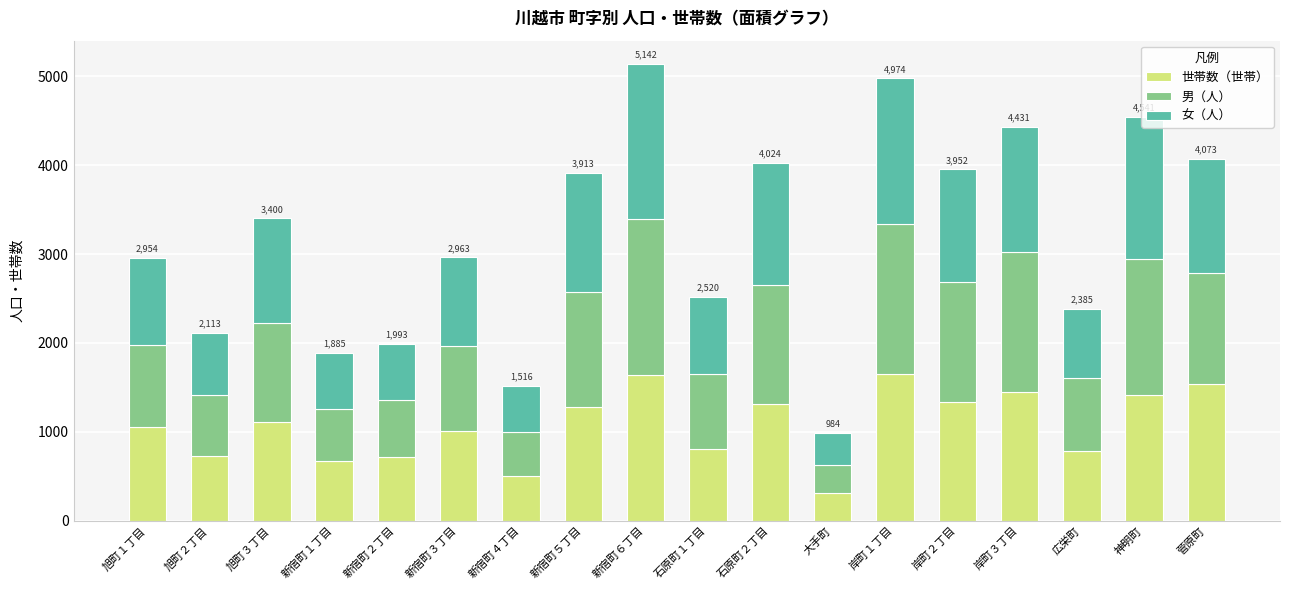

What is the total value across all series at 旭町３丁目?

3400